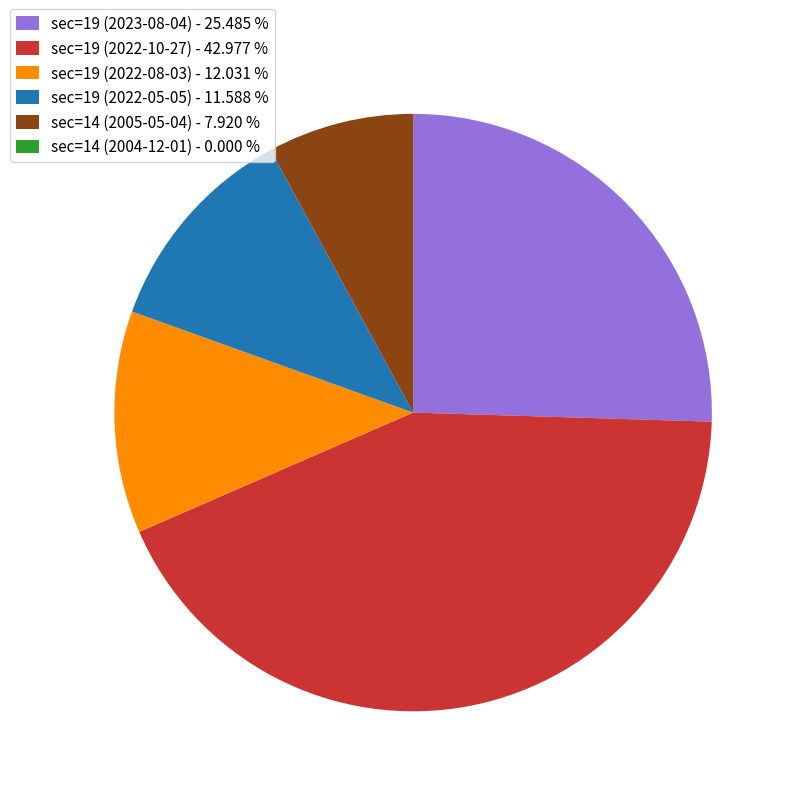

Does sec=19 (2022-05-05) - 11.588 % represent more than half of the total?

No